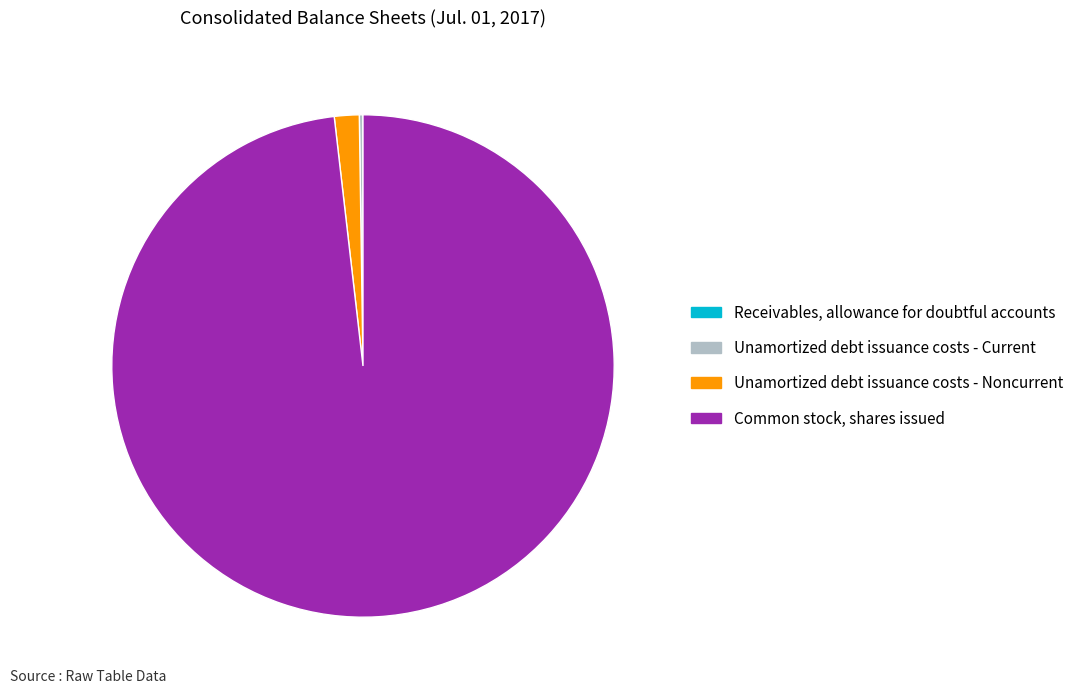

Is it true that Unamortized debt issuance costs - Noncurrent is 14% of the pie?

False